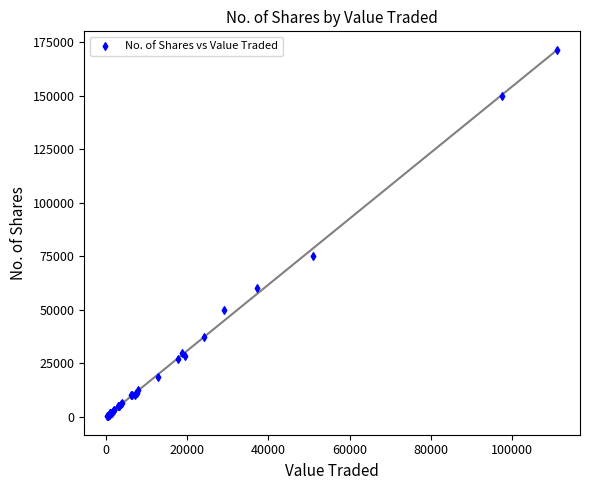

What Y value in the scatter plot is closest to 85805?

75000